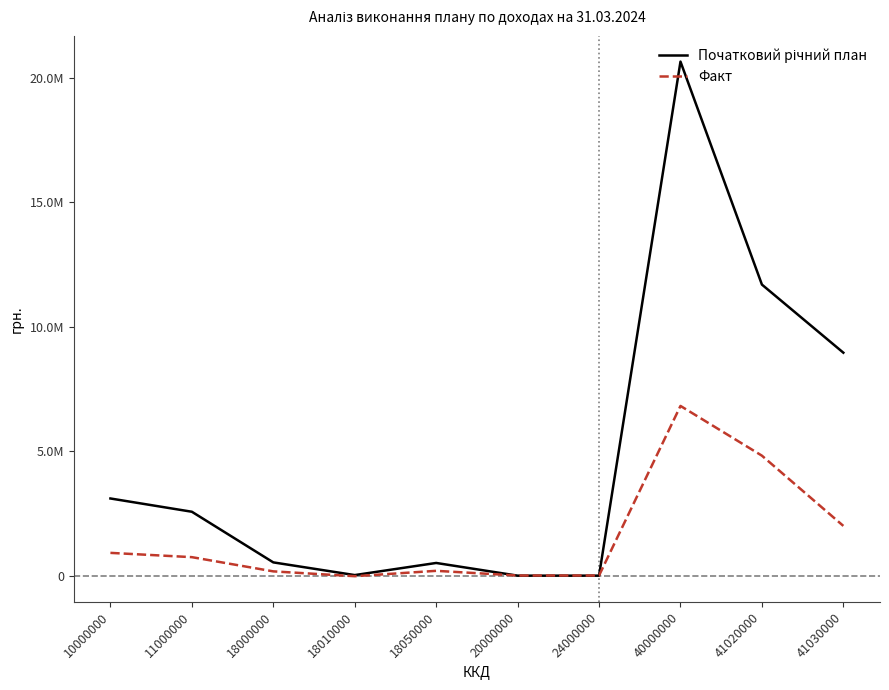

Does the chart display data point markers on the line(s)?

No